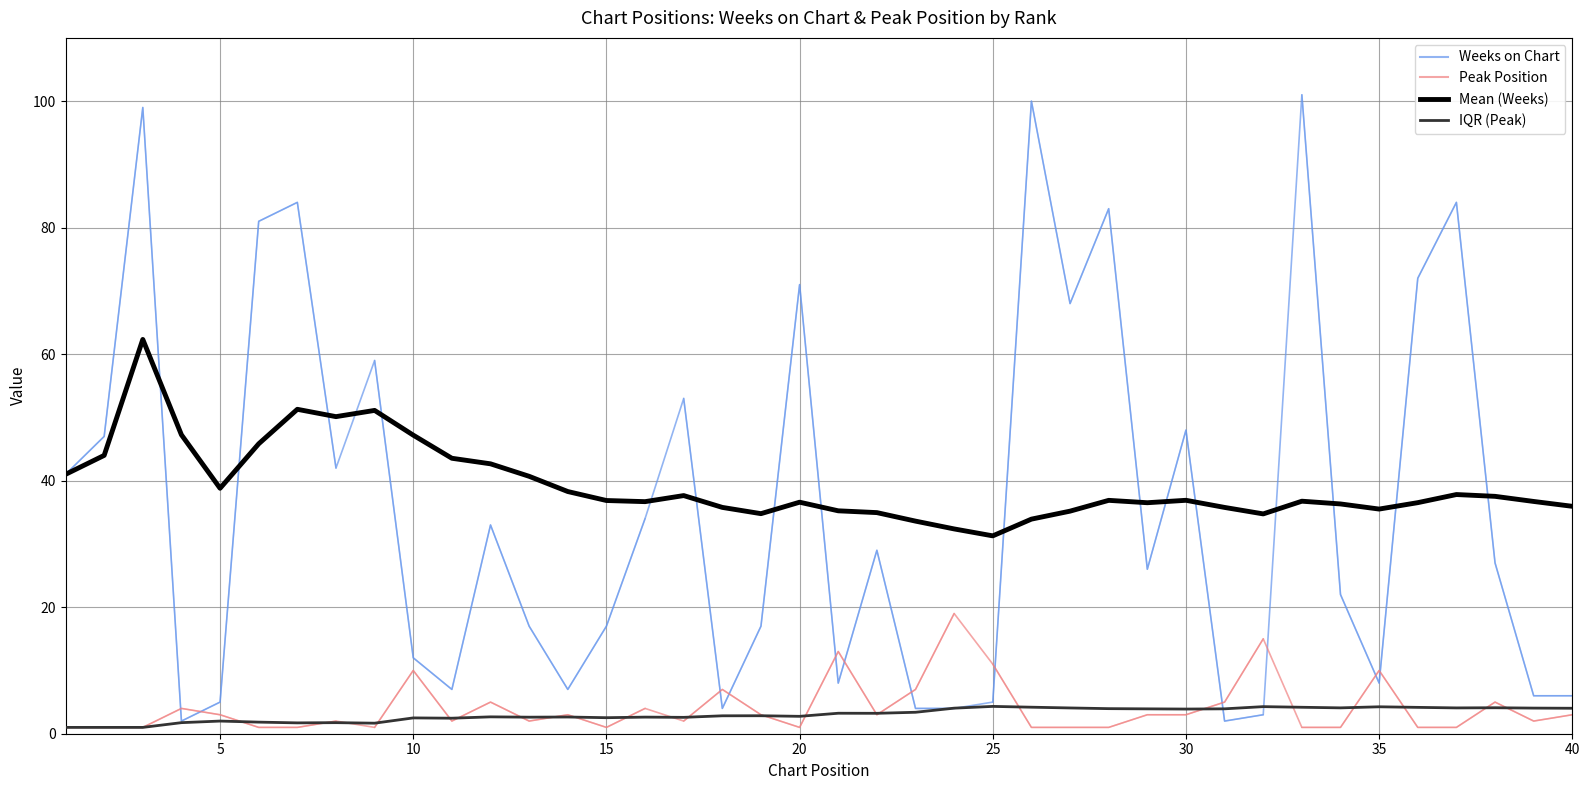

What is the difference between the maximum and minimum values in the Weeks on Chart series?

99